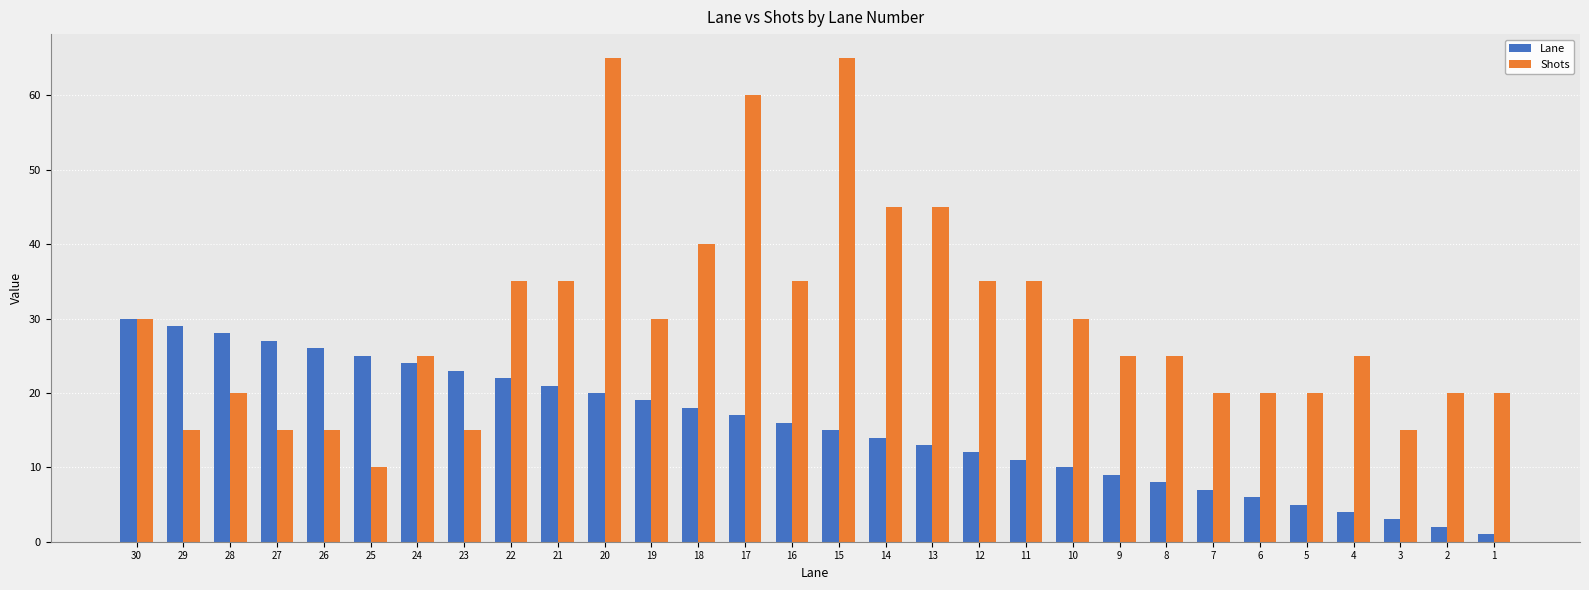

The Shots series shows 35 at 12. True or false?

True